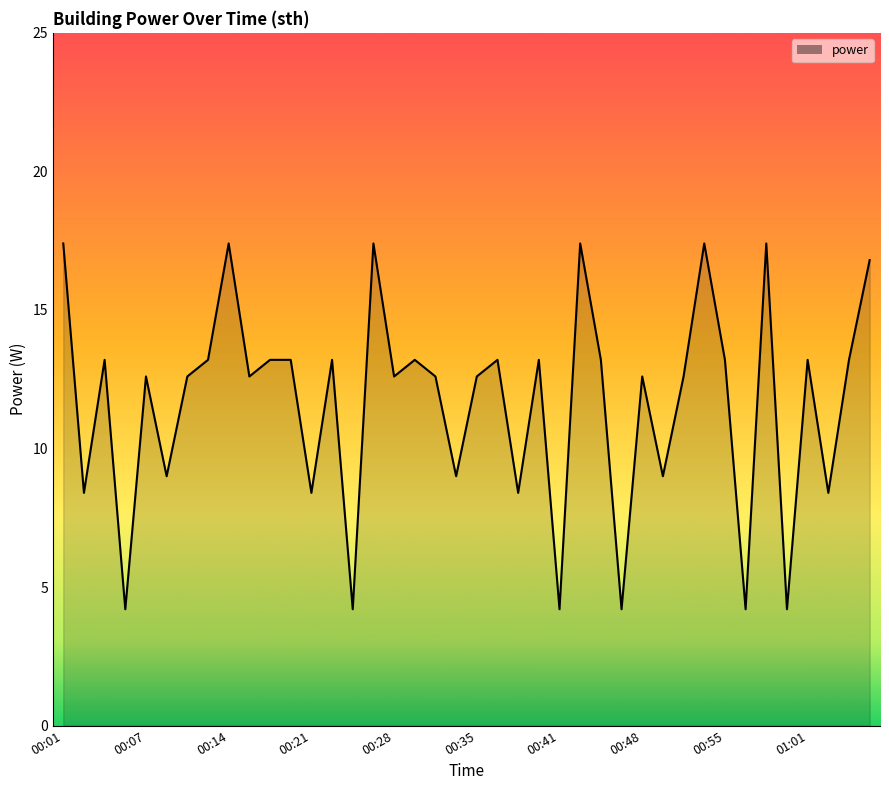

How many distinct data groups are displayed?

1